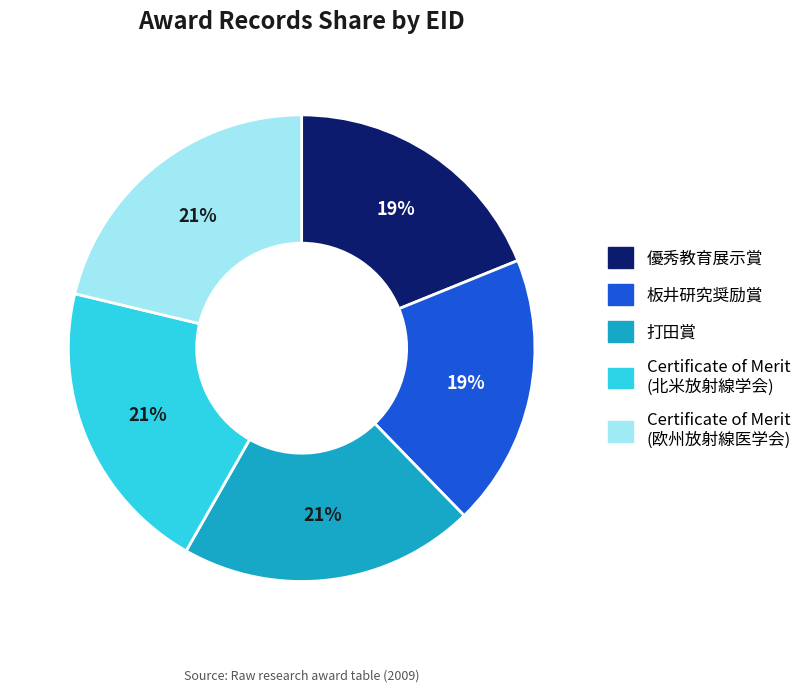

To the nearest percent, what is the difference between the largest and smallest slice percentages?

2%